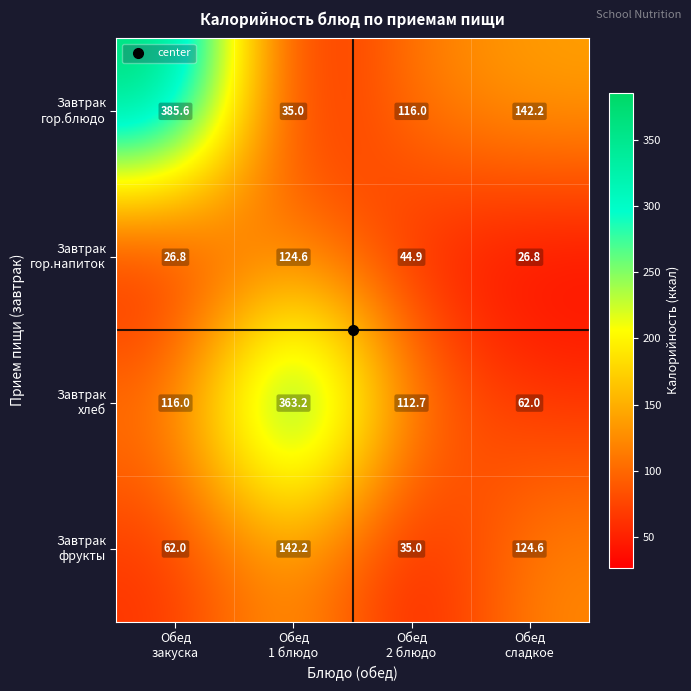

How many data points does each series have?

4